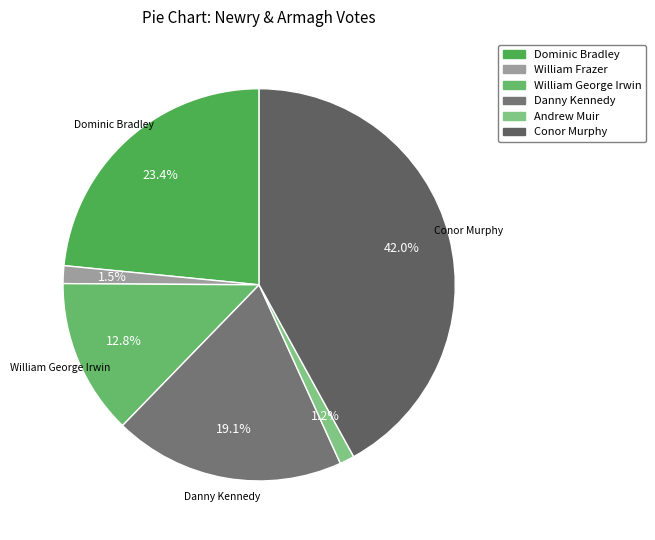

How many slices are in this pie chart?

6